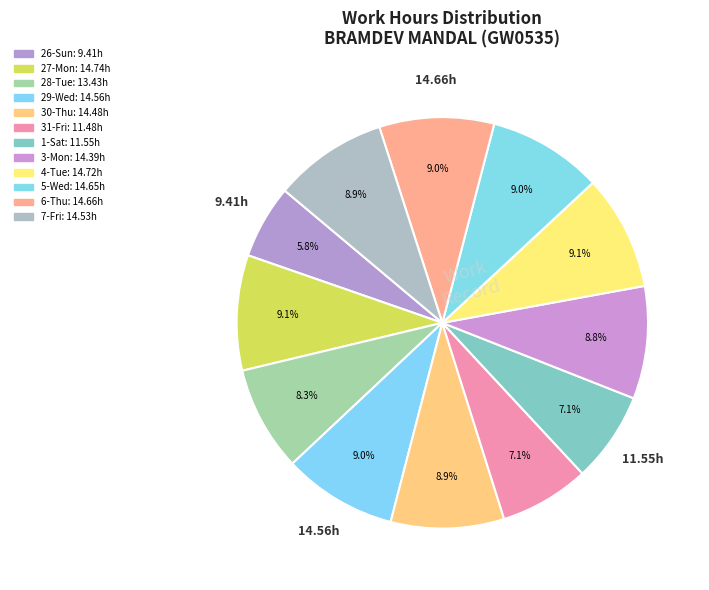

What percentage is the 29-Wed slice, to the nearest percent?

9%